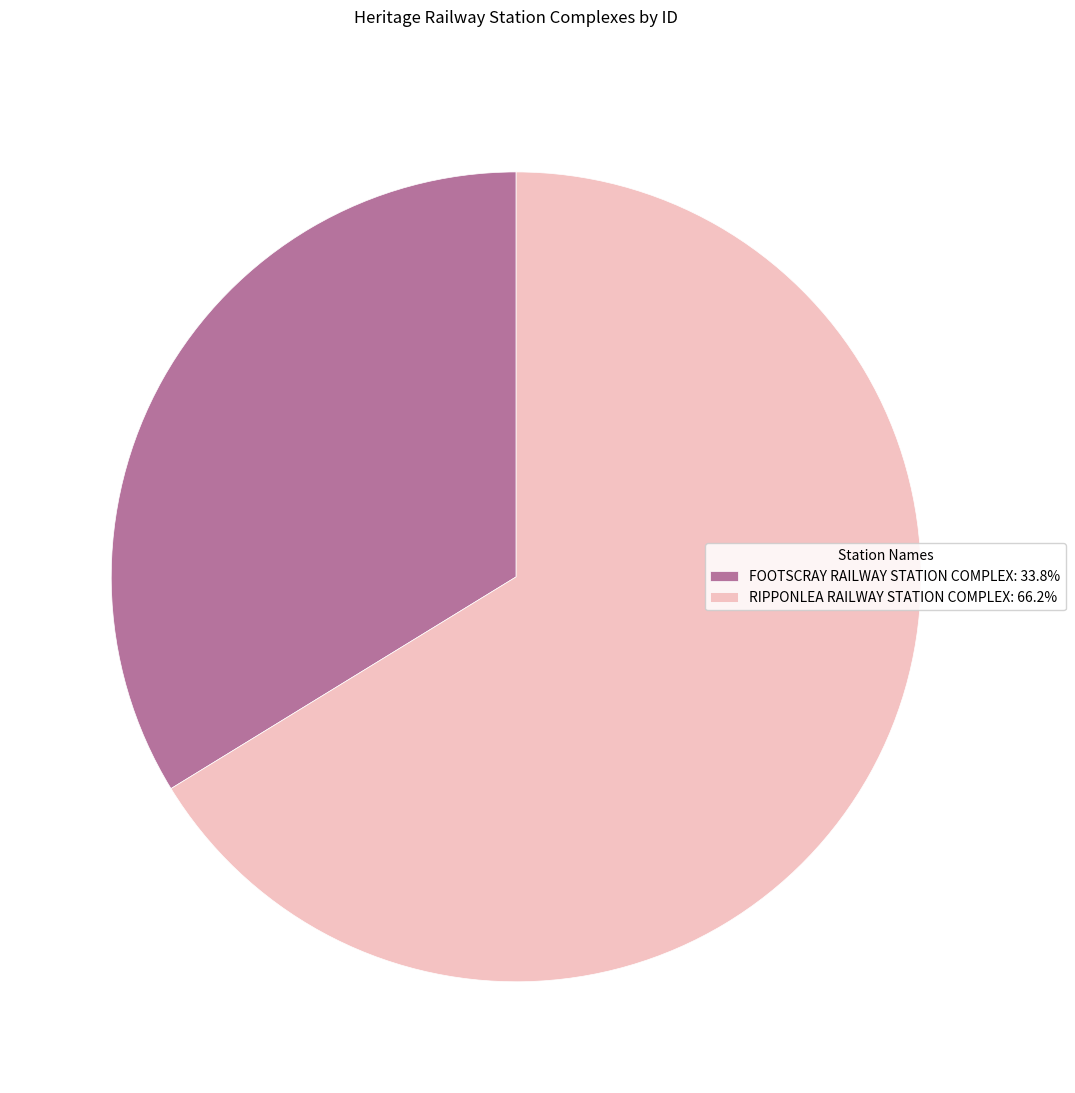

Rank the categories by value from lowest to highest.

FOOTSCRAY RAILWAY STATION COMPLEX, RIPPONLEA RAILWAY STATION COMPLEX